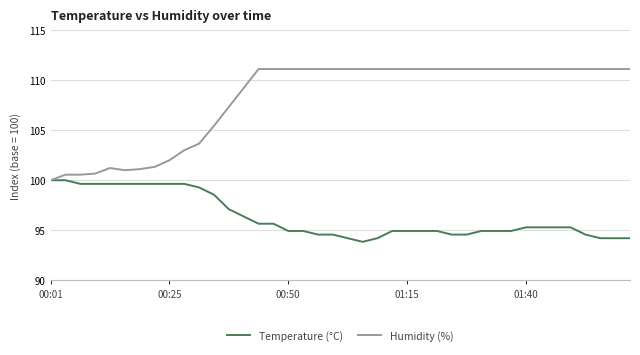

List the series in order of their peak value, lowest first.

Temperature (°C), Humidity (%)